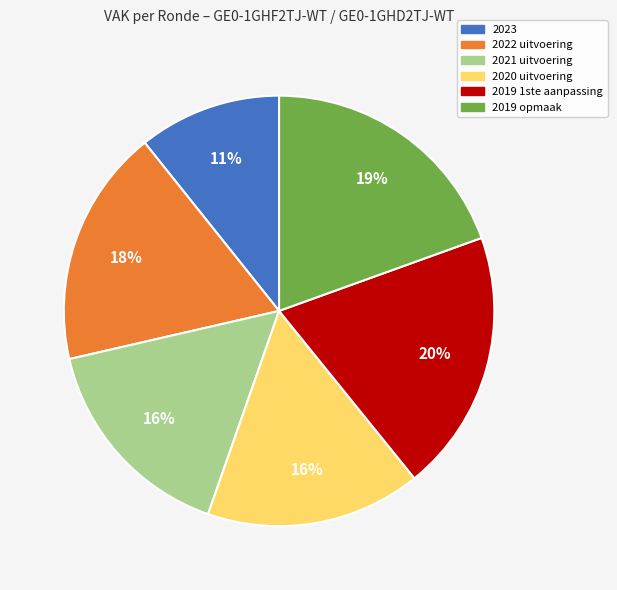

To the nearest percent, what is the average slice percentage?

17%